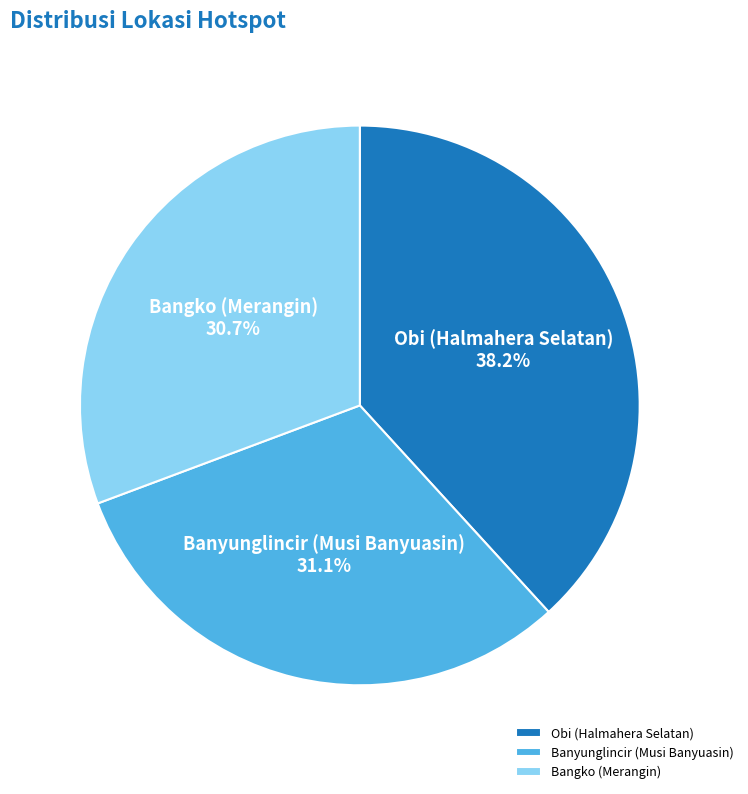

To the nearest percent, what percentage of the pie is Obi (Halmahera Selatan)?

38%